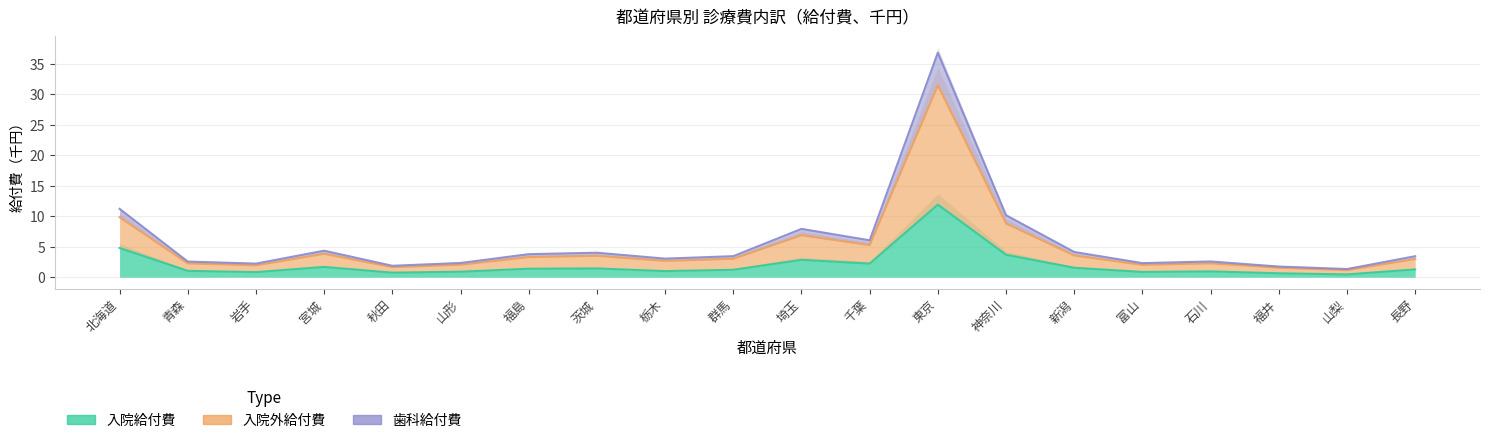

What is the difference between the 入院給付費 values at 富山 and 石川?

0.1